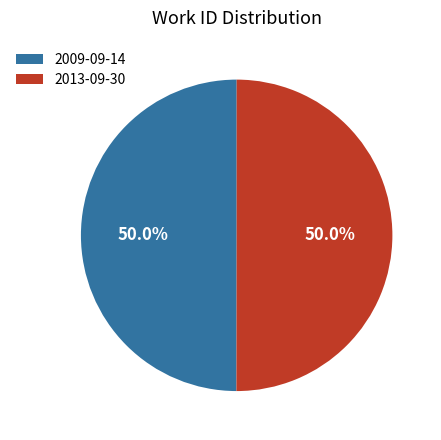

Approximately how many times larger is the value at 2013-09-30 compared to 2009-09-14?

1.0